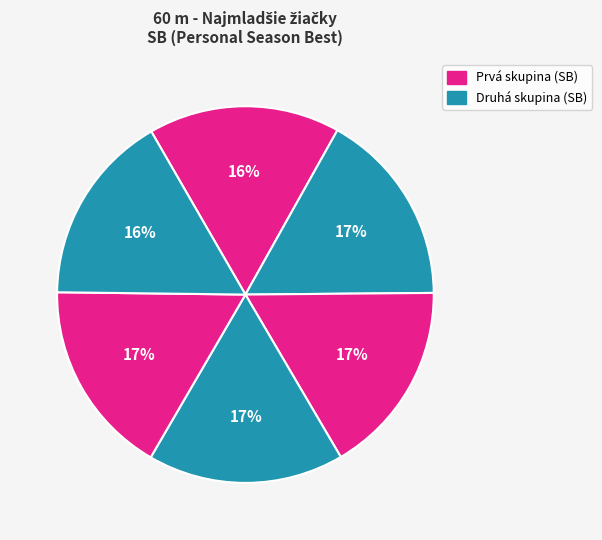

How many segments does this pie chart have?

6